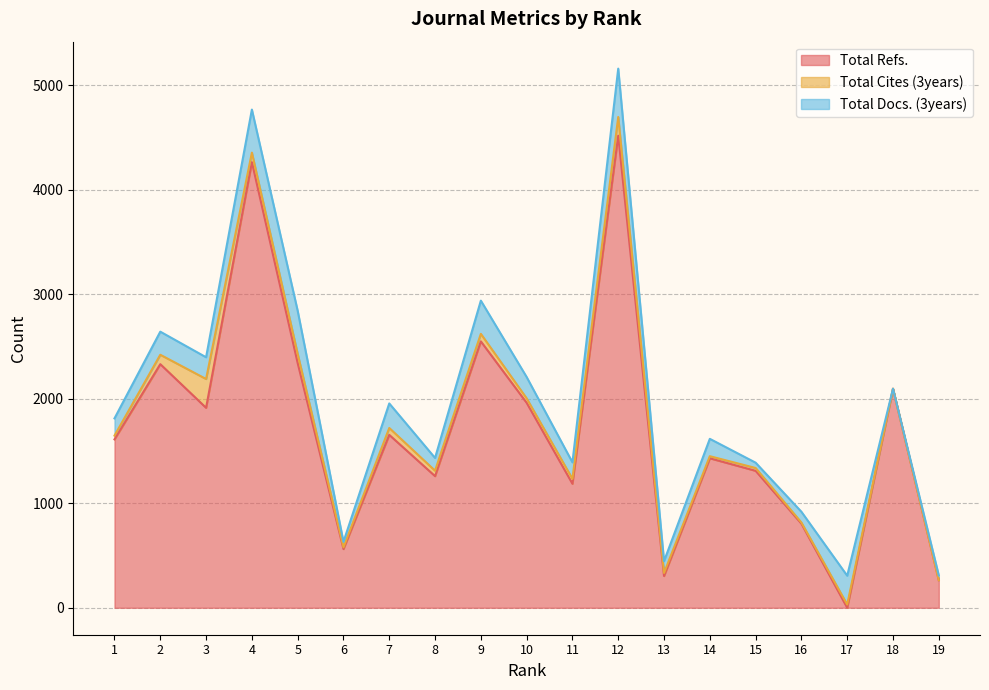

Where does the Total Docs. (3years) series first go above 166?

2